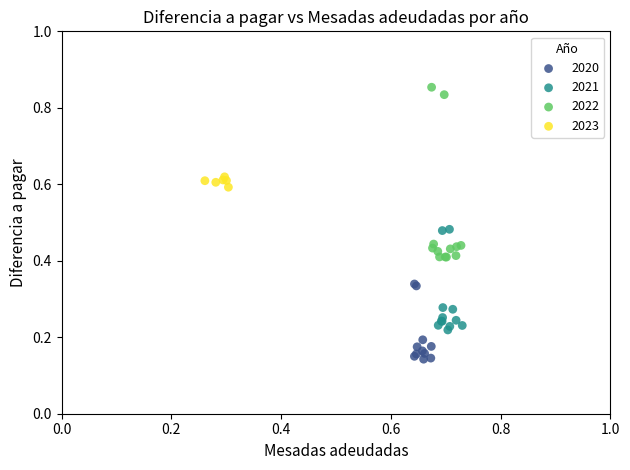

Which series contains the lowest Y value?

2020